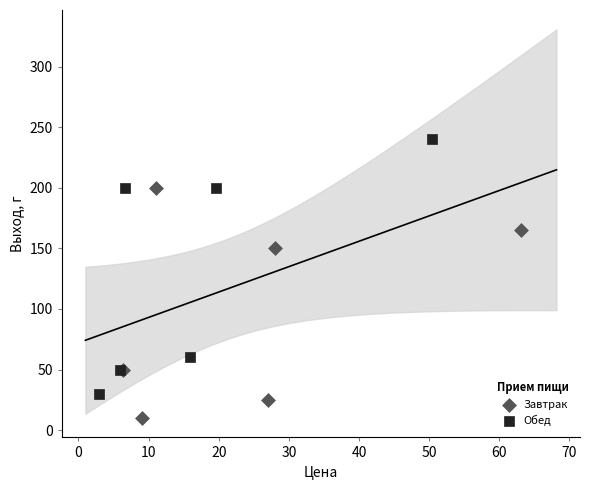

Which series contains the lowest Y value?

Завтрак